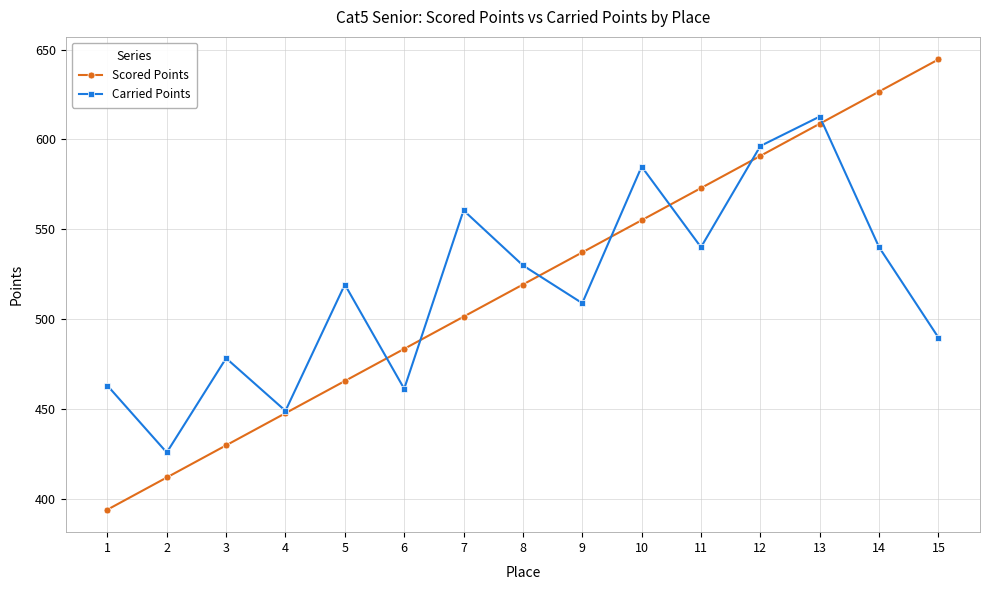

Count the number of categories in the chart.

15